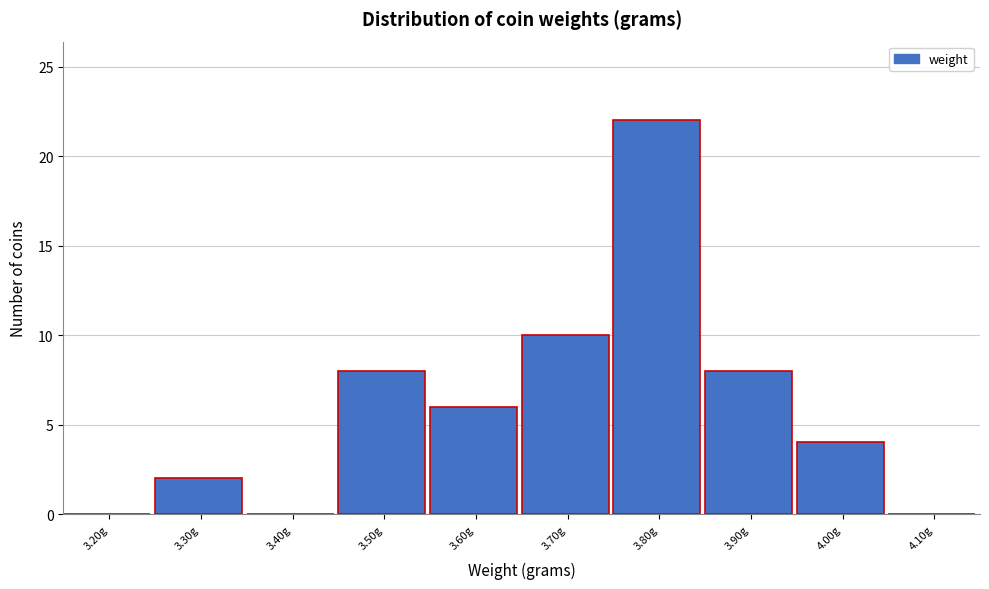

Reading right to left, list all the values displayed in this chart.

4.10g=0	4.00g=4	3.90g=8	3.80g=22	3.70g=10	3.60g=6	3.50g=8	3.40g=0	3.30g=2	3.20g=0